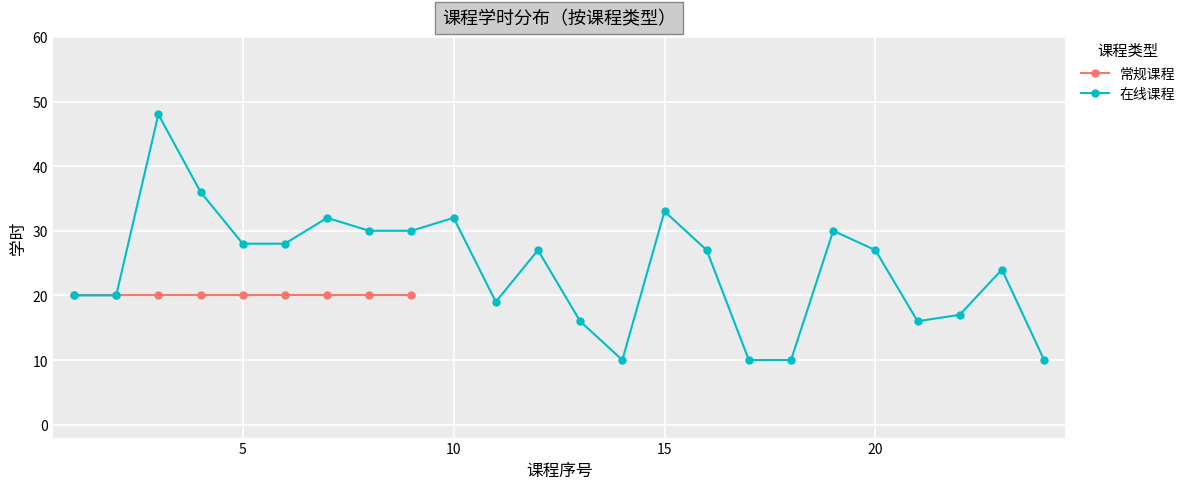

Count the number of categories in the chart.

24